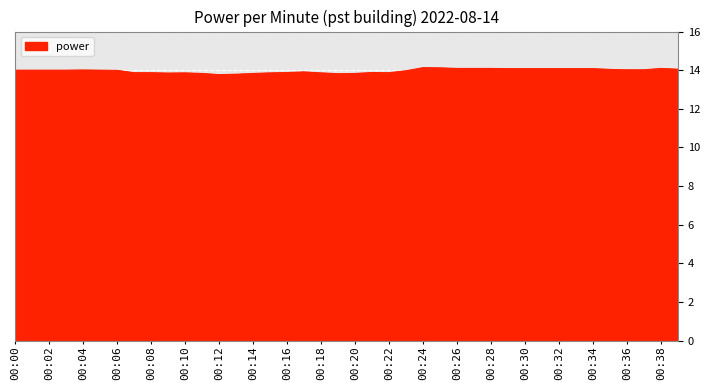

What is the smallest value displayed?

13.8